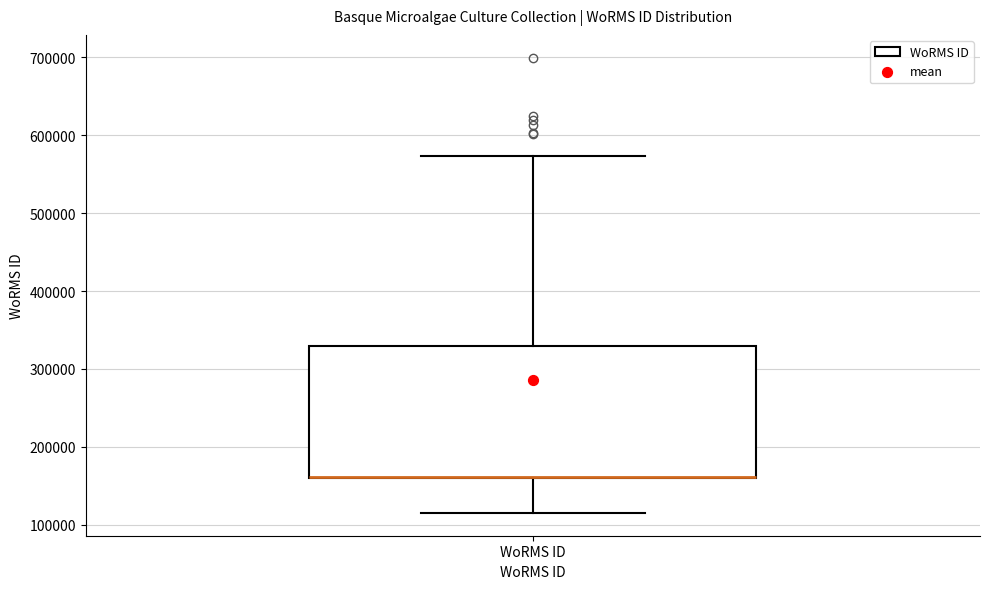

Where is the lower edge of the box for WoRMS ID on the y-axis? The values are not printed on the chart, so give them approximately, as read against the axis.

160000